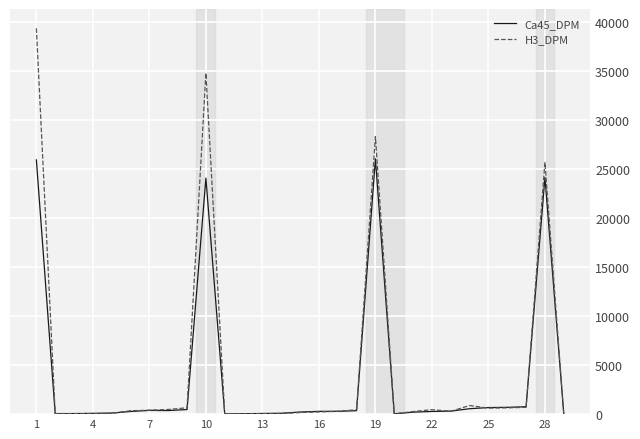

List the series in order of their peak value, highest first.

H3_DPM, Ca45_DPM